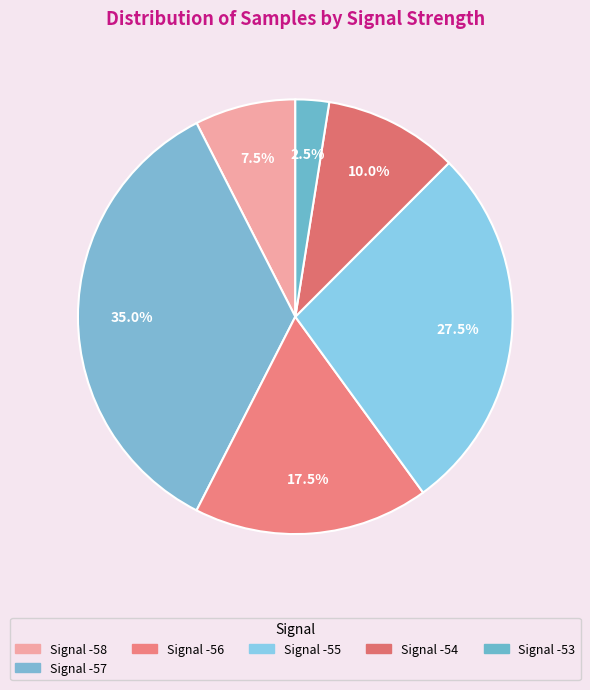

Does any single category account for the majority?

No